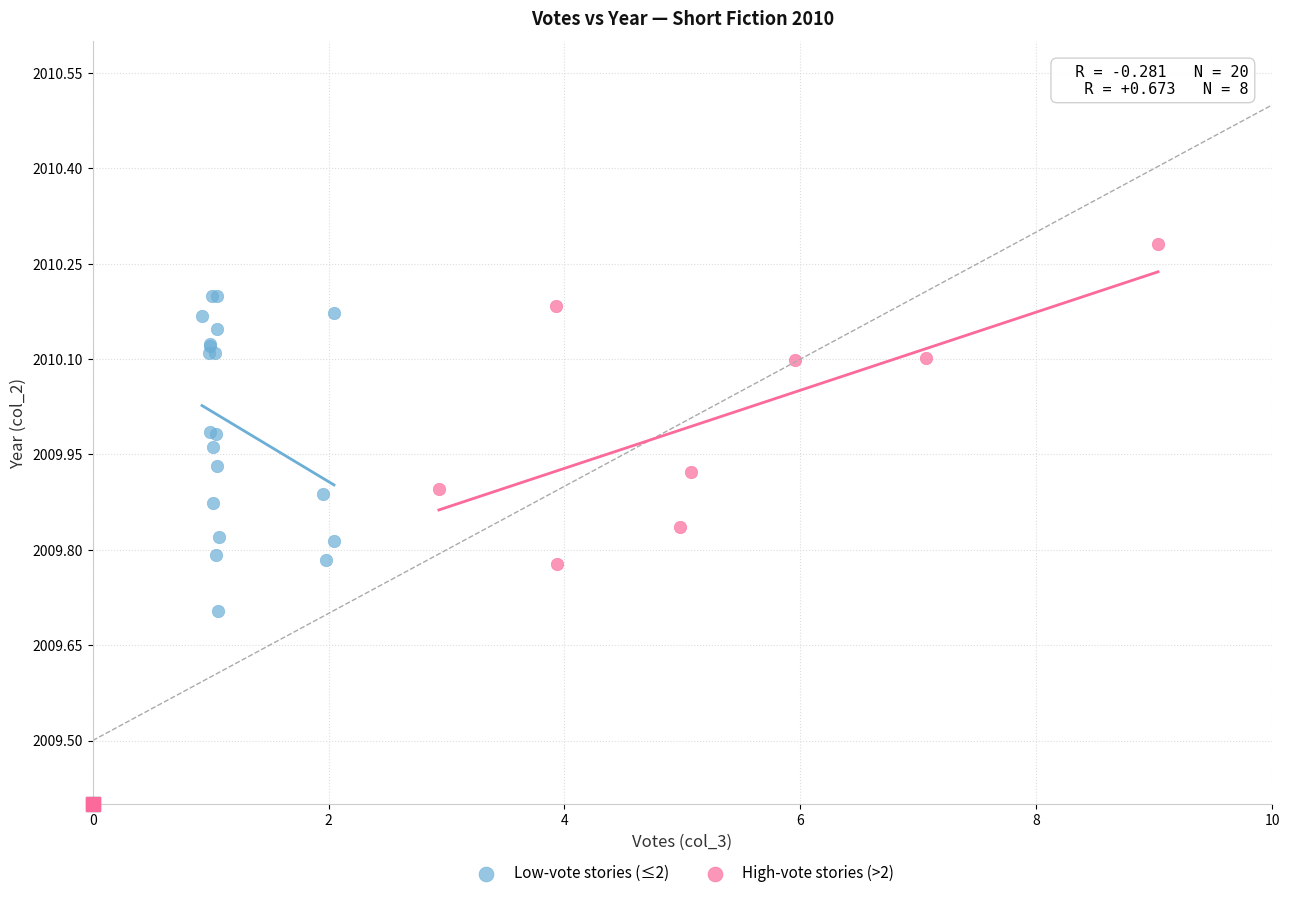

Which series contains the lowest Y value?

Low-vote stories (≤2)